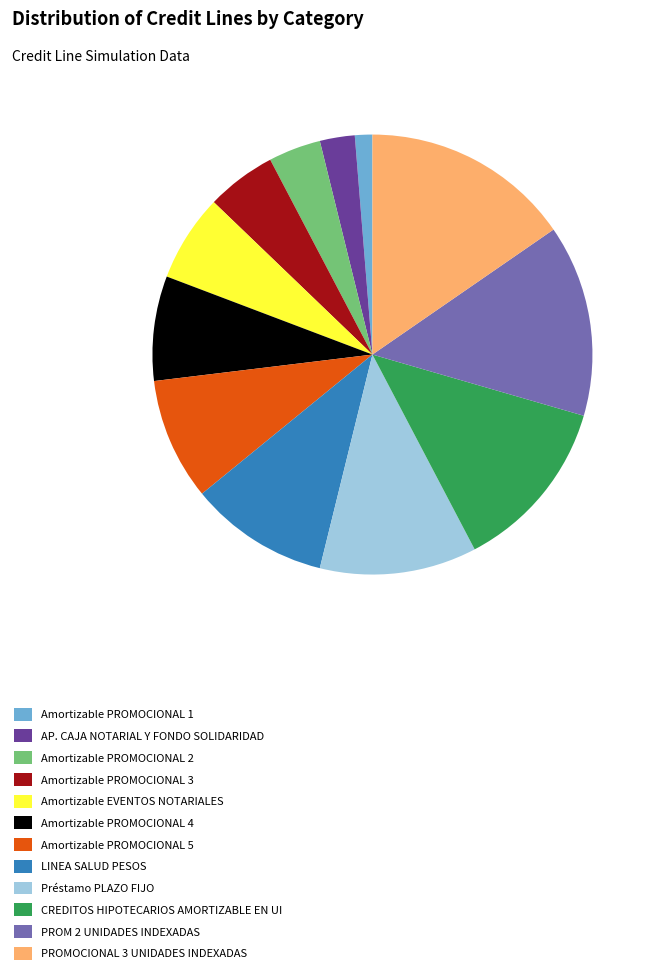

Do LINEA SALUD PESOS and Préstamo PLAZO FIJO together represent more than half of the pie?

No